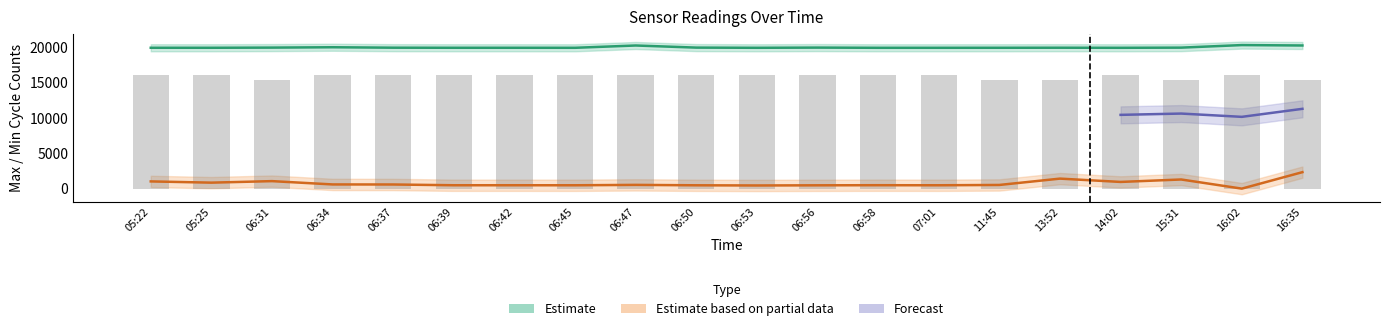

Reading left to right, list all the values displayed in this chart.

Samples: 1041.3	866.9	1081.4	614.1	606.3	499.7	499.9	496.1	551.3	493.5	468.6	490.4	505.8	496.8	541.2	1436.0	968.1	1313.4	23.0	2348.0
Max_cycle: 19912.0	19912.0	19935.0	19986.0	19923.0	19912.0	19912.0	19908.0	20233.0	19935.0	19908.0	19936.0	19908.0	19908.0	19912.0	19919.0	19908.0	19931.0	20292.0	20234.0
Min_cycle: 16100.0	16100.0	15400.0	16100.0	16100.0	16100.0	16100.0	16100.0	16100.0	16100.0	16100.0	16100.0	16100.0	16100.0	15400.0	15400.0	16100.0	15400.0	16100.0	15400.0